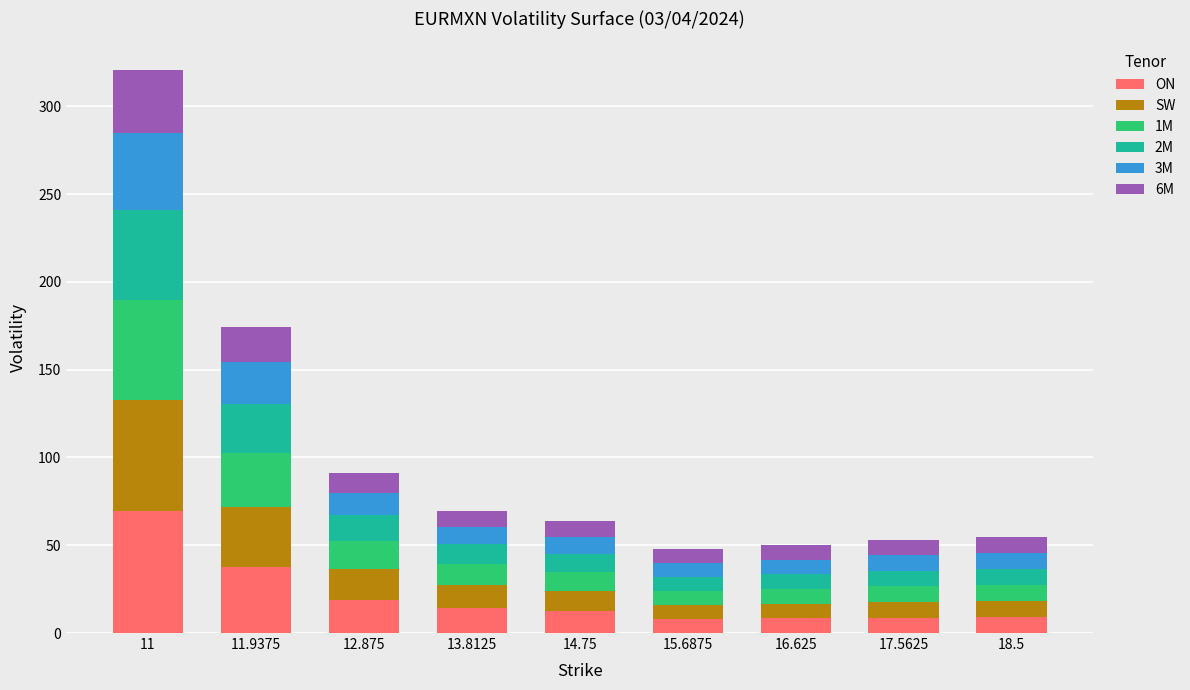

What are all the series names shown in the legend?

ON, SW, 1M, 2M, 3M, 6M